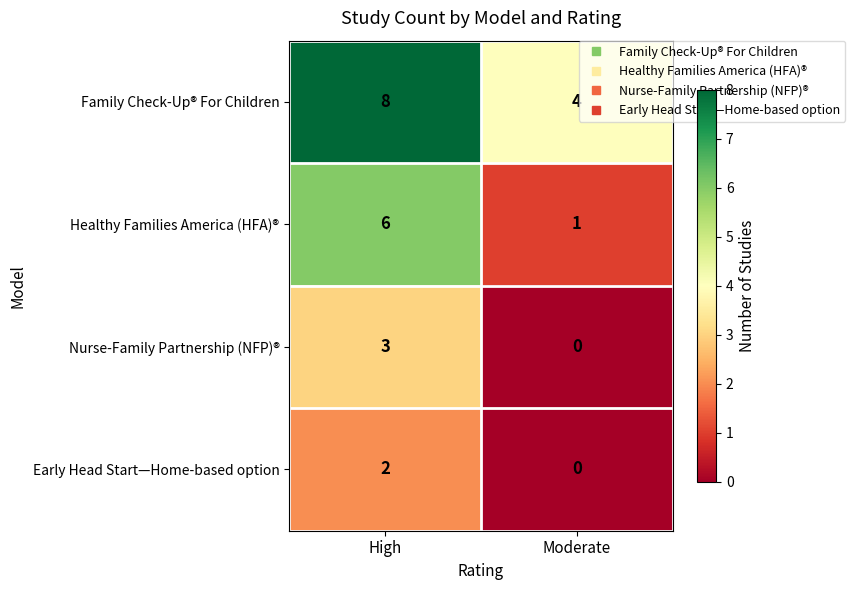

Is the value of Nurse-Family Partnership (NFP)® at Moderate greater than the value of Early Head Start—Home-based option at High?

No